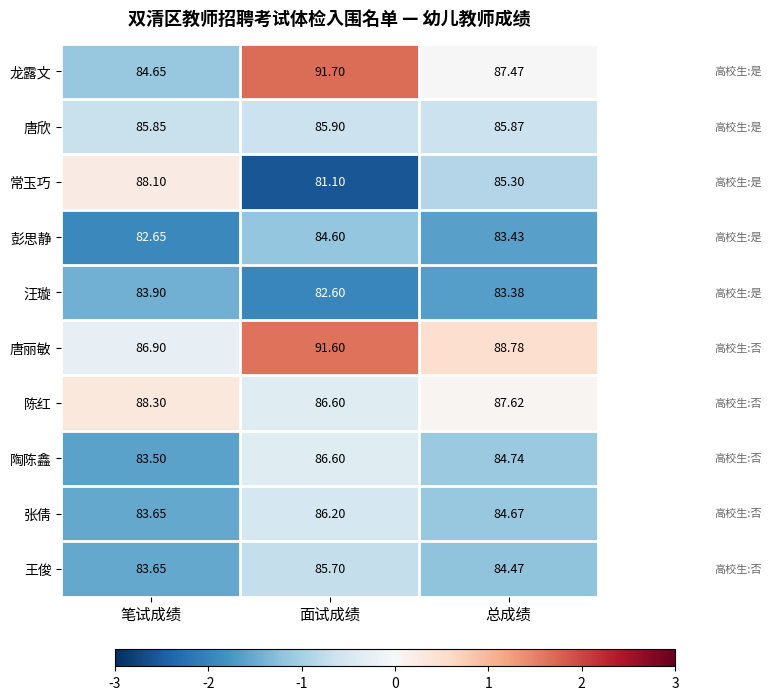

Rank the series by their maximum value, from highest to lowest.

龙露文, 唐丽敏, 陈红, 常玉巧, 陶陈鑫, 张倩, 唐欣, 王俊, 彭思静, 汪璇